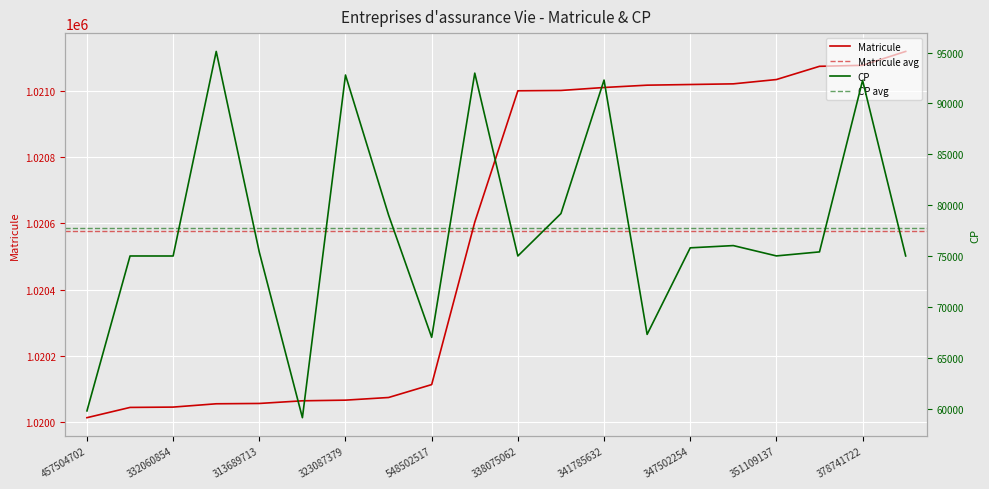

What is the average value of the CP series?

77728